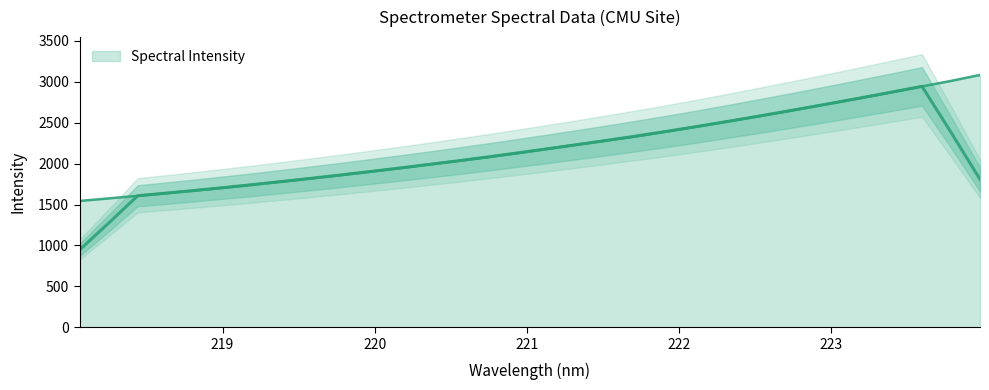

True or false: the data shows 1179.1 at 223.9802.

False